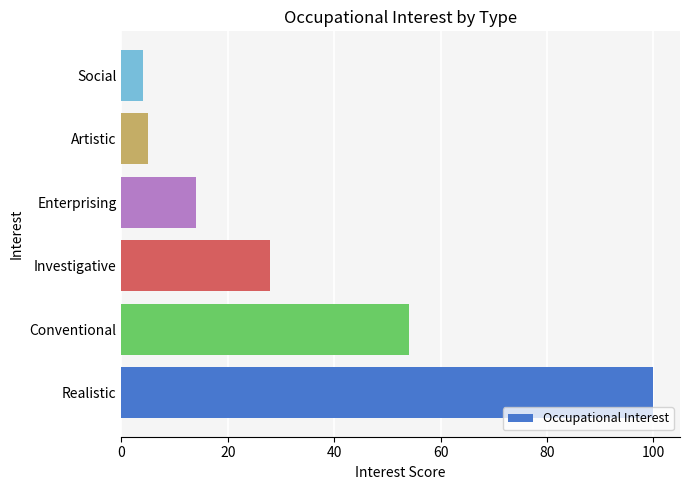

Where is the data nearest to the value 52?

Conventional